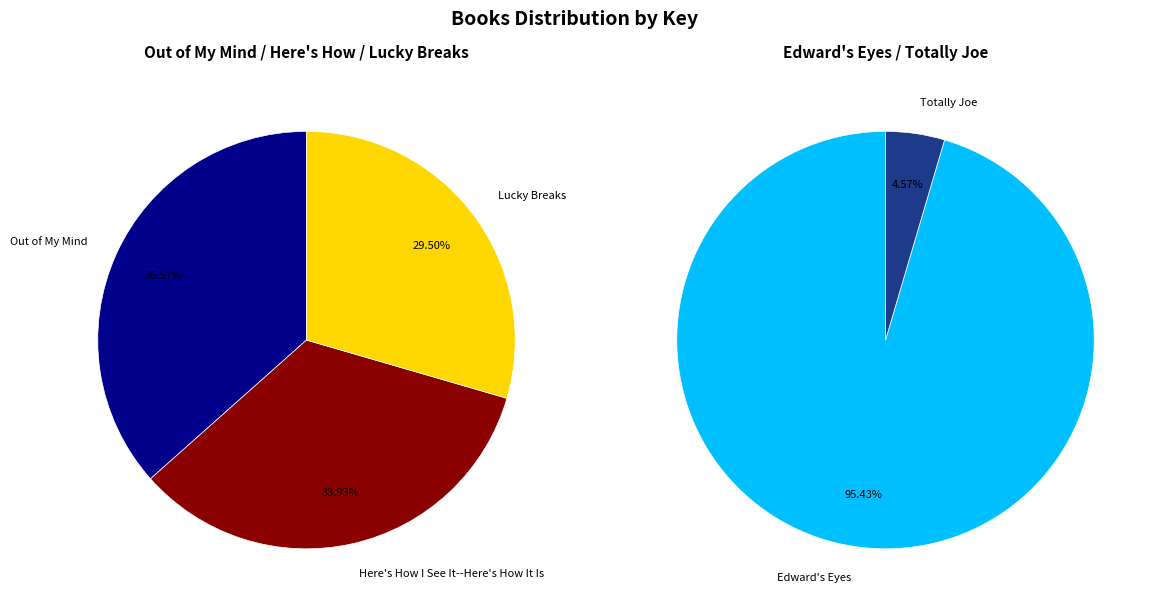

Do Totally Joe and Lucky Breaks together represent more than half of the pie?

No